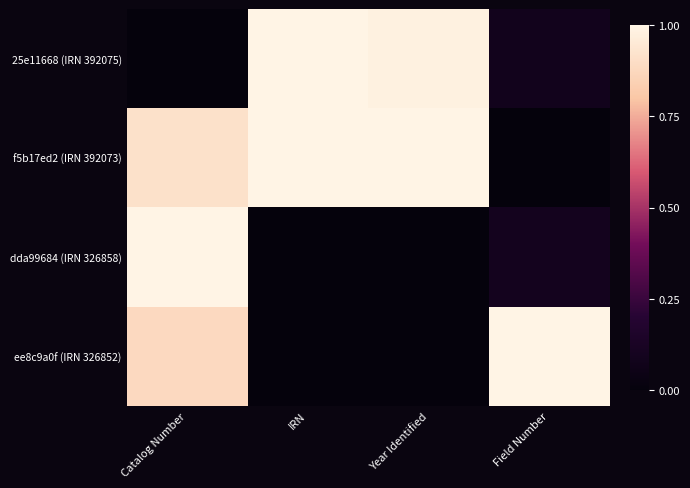

At which category is the sum across all series the highest?

Catalog Number